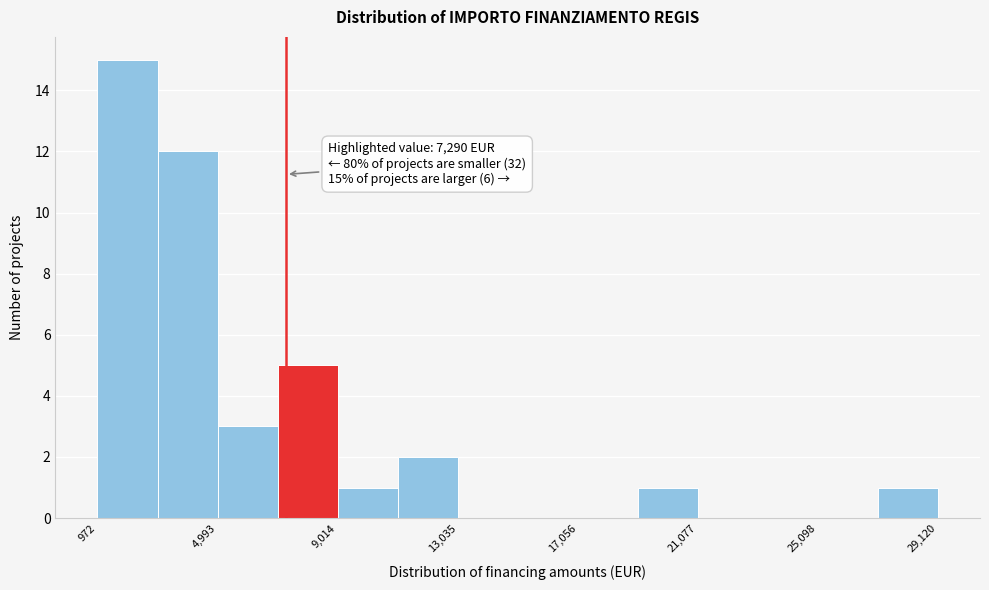

Which range on the x-axis has the tallest bar?

1000 to 3000